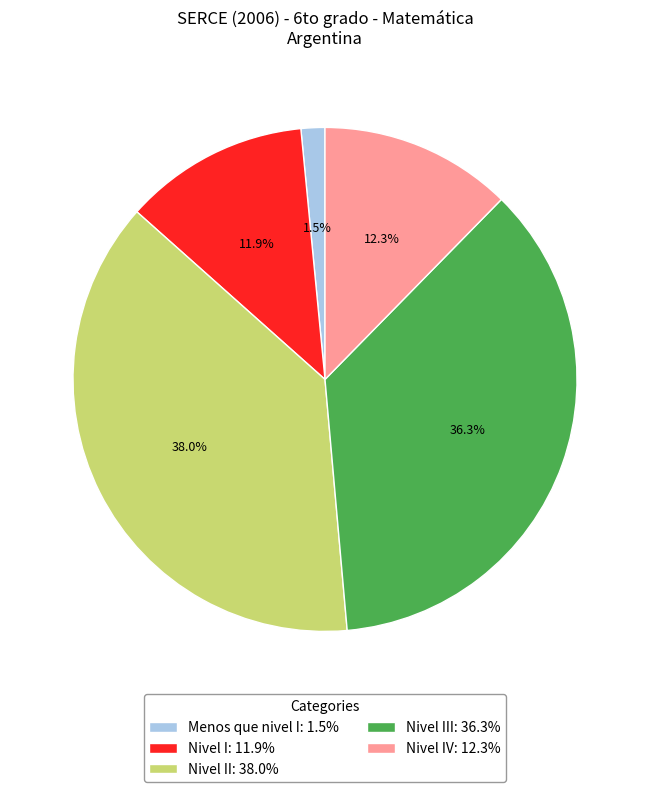

What percentage is NOT represented by Nivel IV: 12.3%?

87.7%